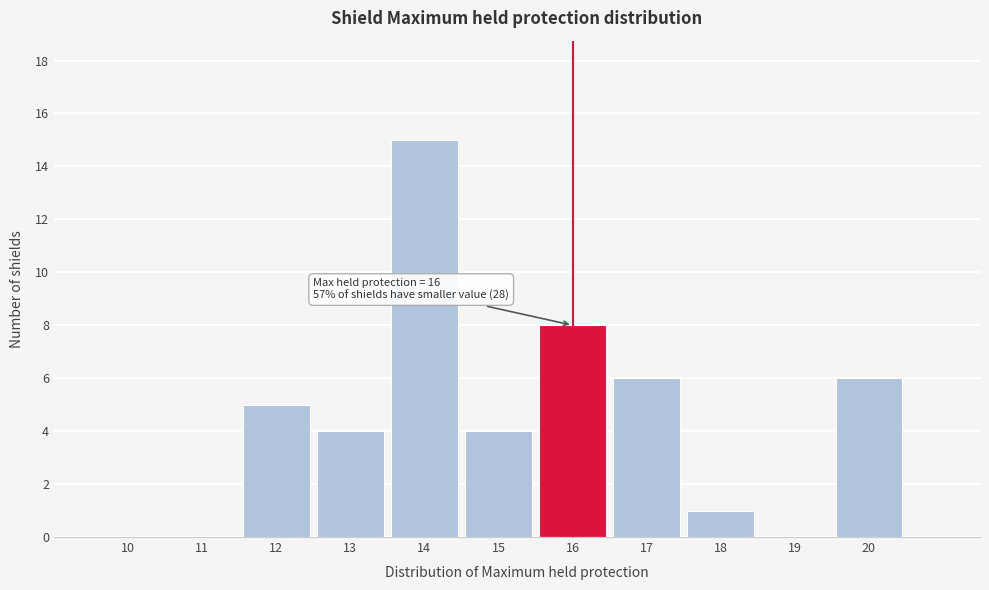

Over which range of the x-axis is the bar tallest?

13.5 to 14.5